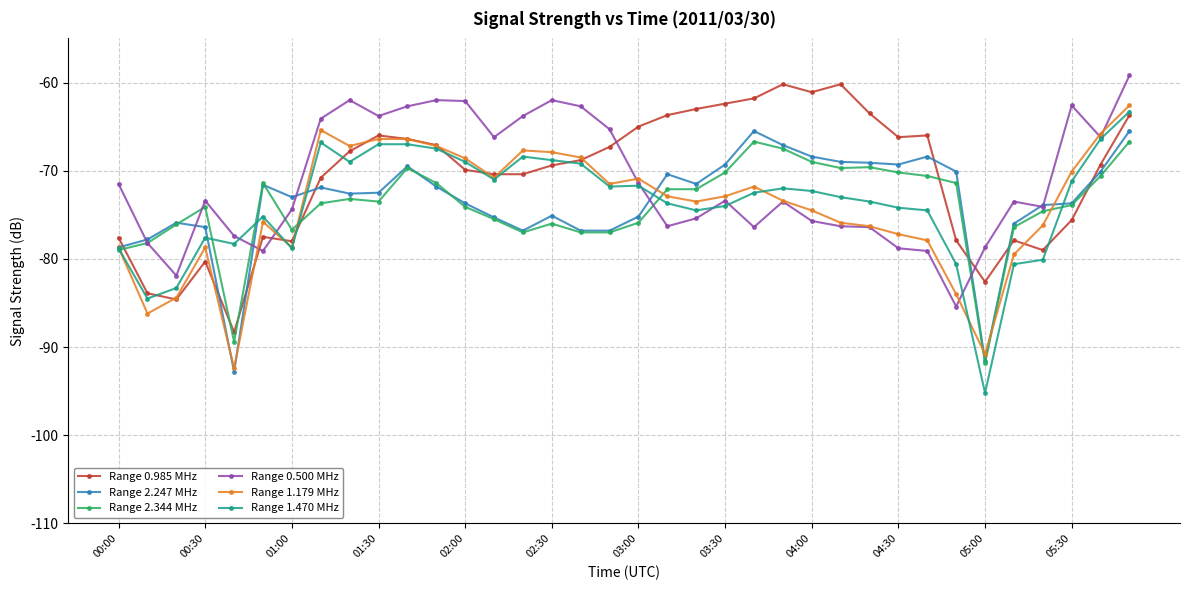

Is this an area chart (filled region under the line)?

No